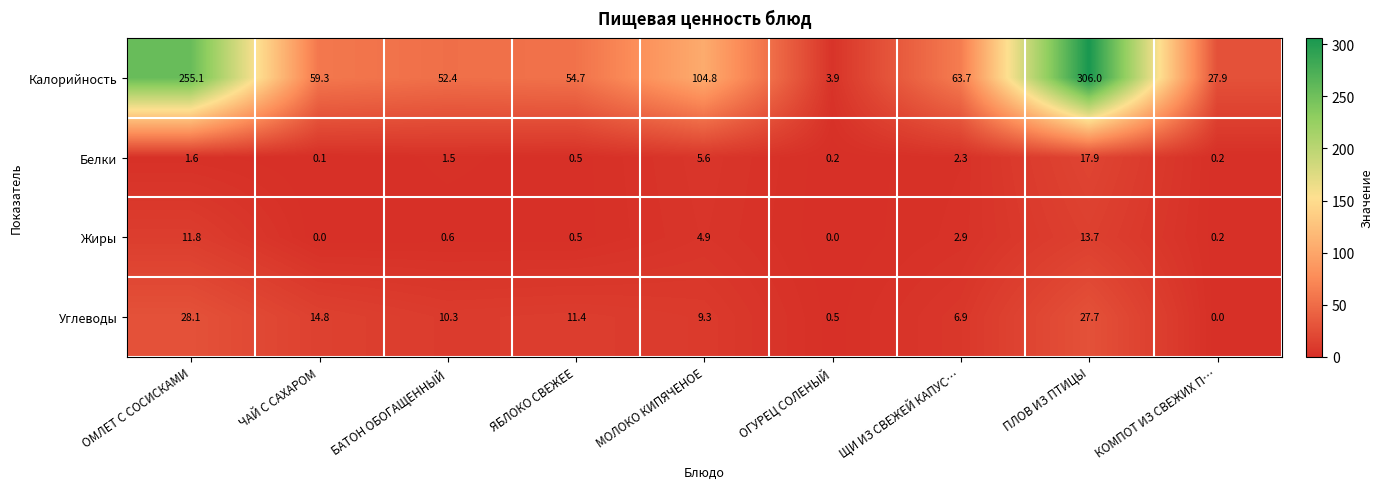

At which label does Калорийность reach its minimum?

ОГУРЕЦ СОЛЕНЫЙ